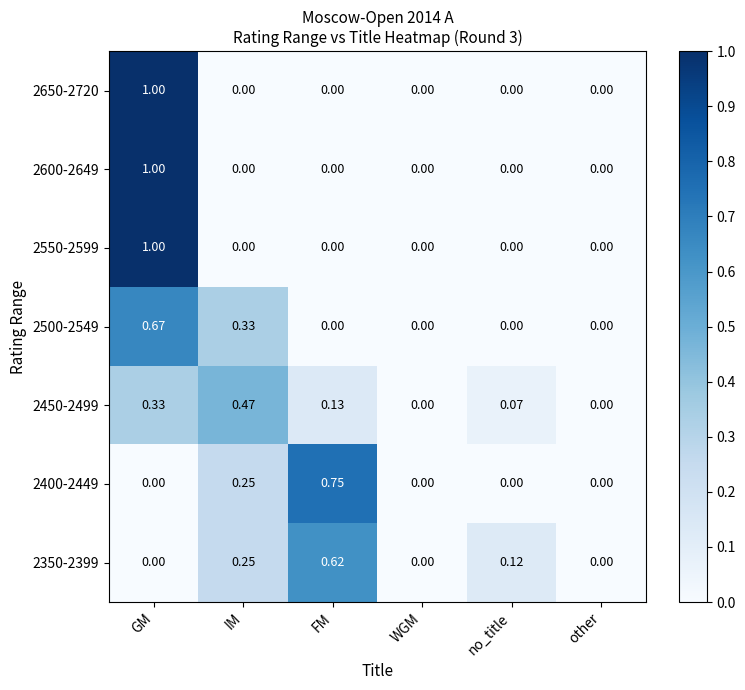

What is the difference between the highest and lowest values at GM?

1.0